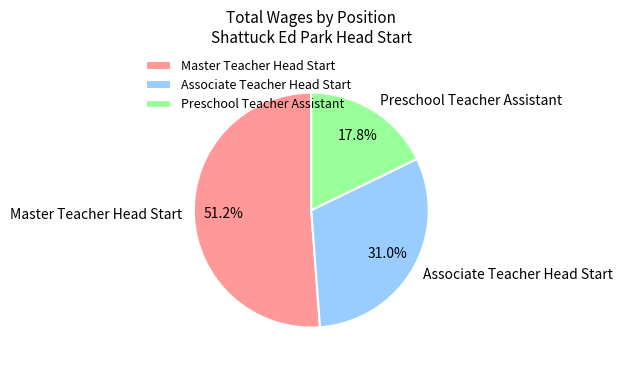

What is the smallest slice in the pie chart?

Preschool Teacher Assistant